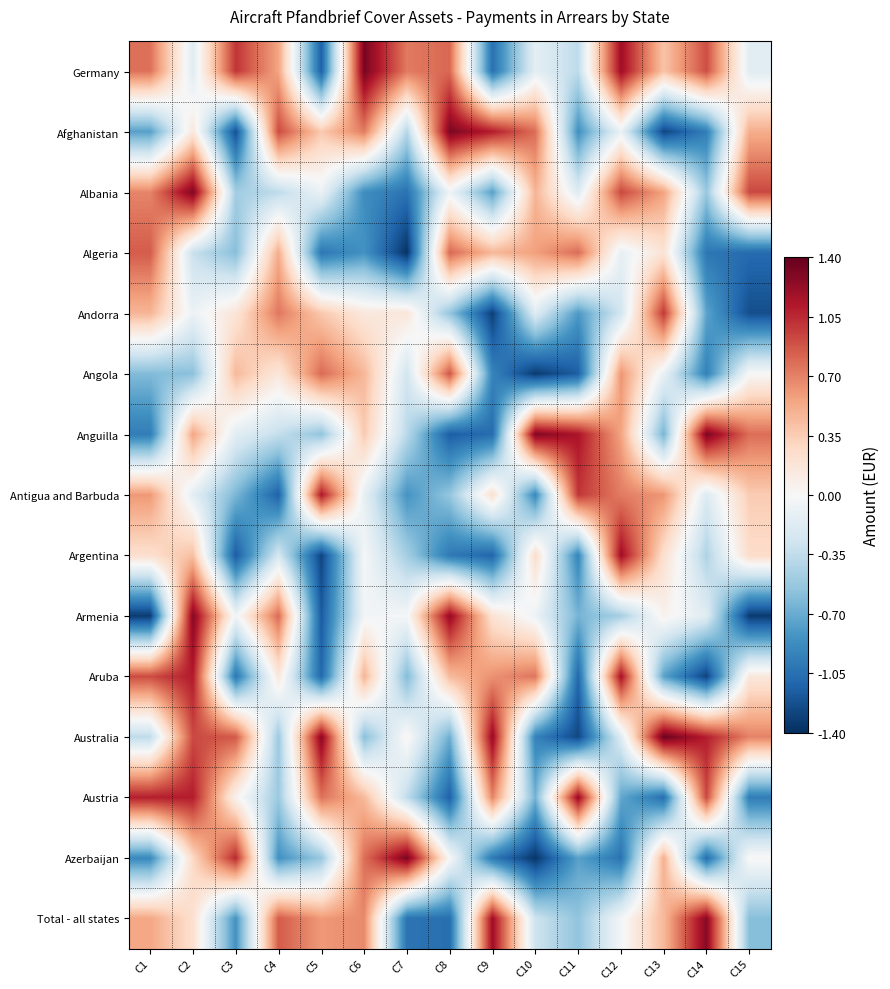

How many series are shown in this chart?

15